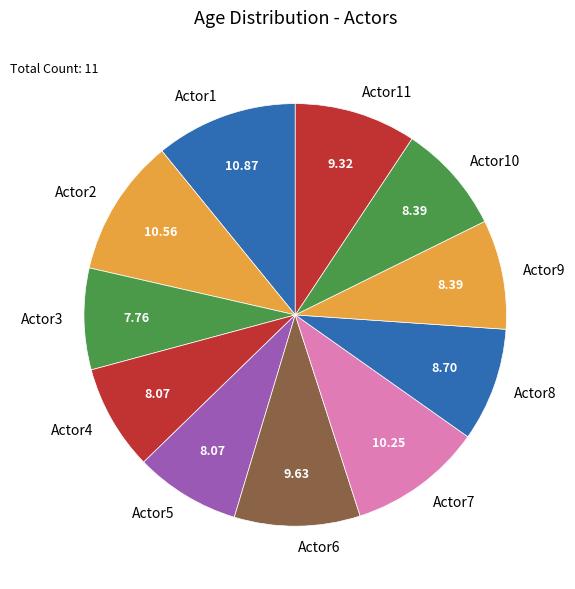

Is there a majority slice in this chart?

No